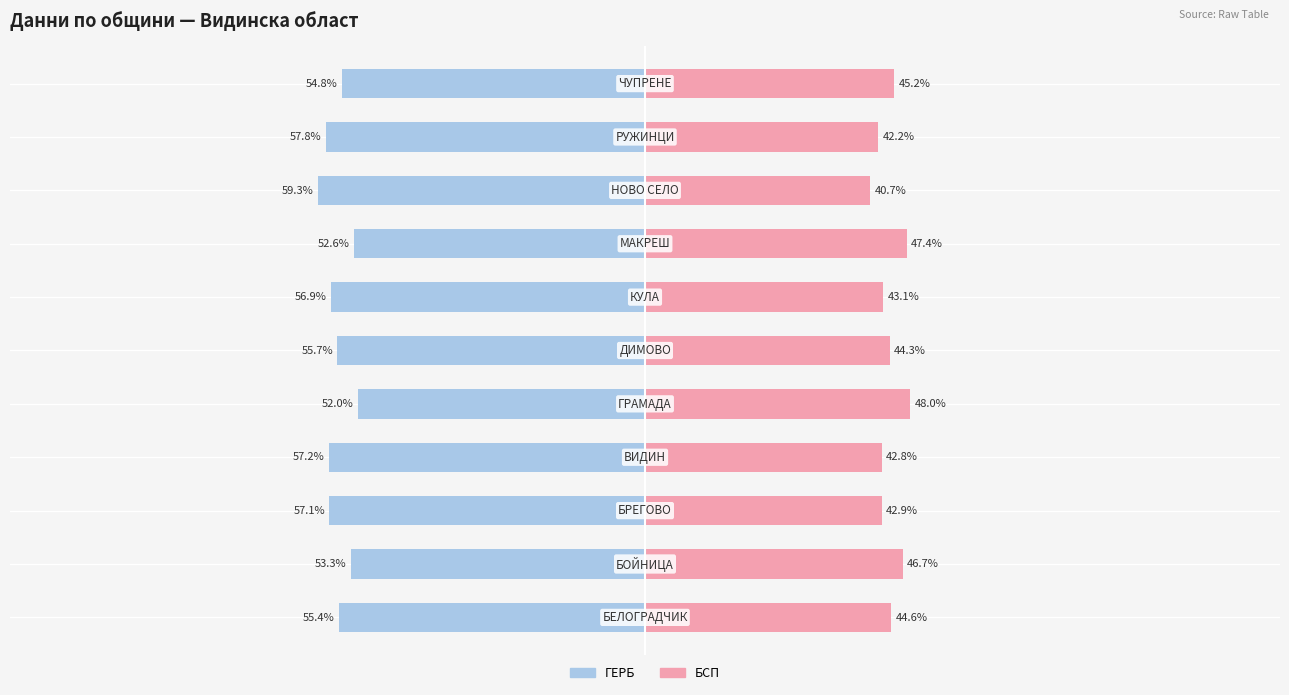

What is the difference between the highest and lowest values at 50?

100.0